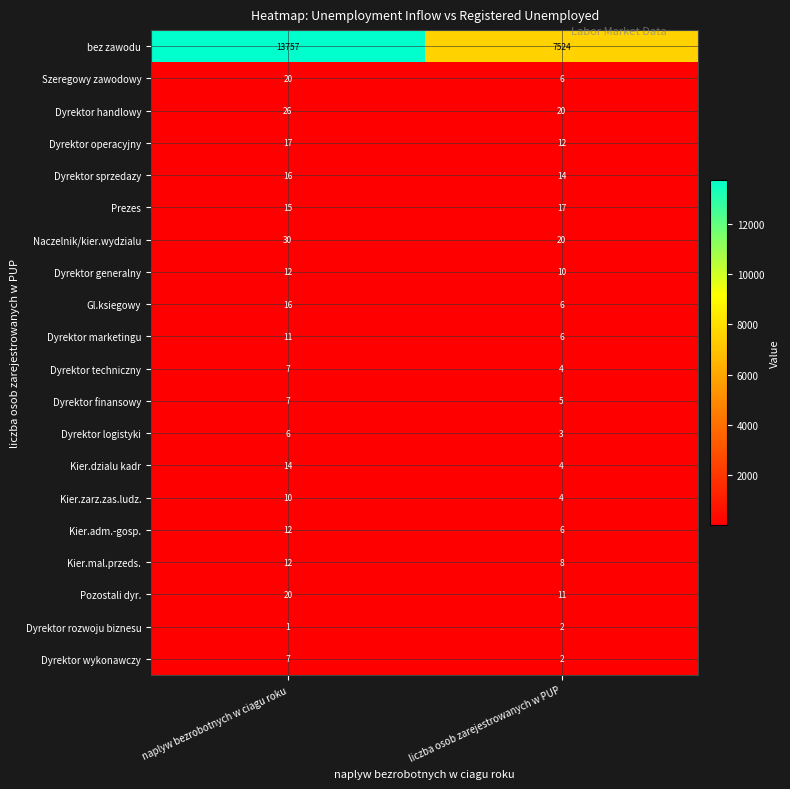

The value of Naczelnik/kier.wydzialu at liczba osob zarejestrowanych w PUP is 20. True or false?

True